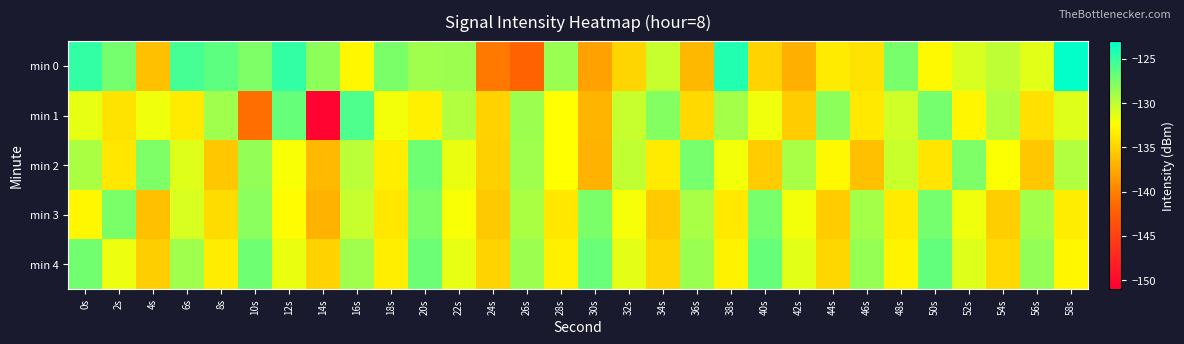

Which series changed the most between 28s and 30s?

min 0